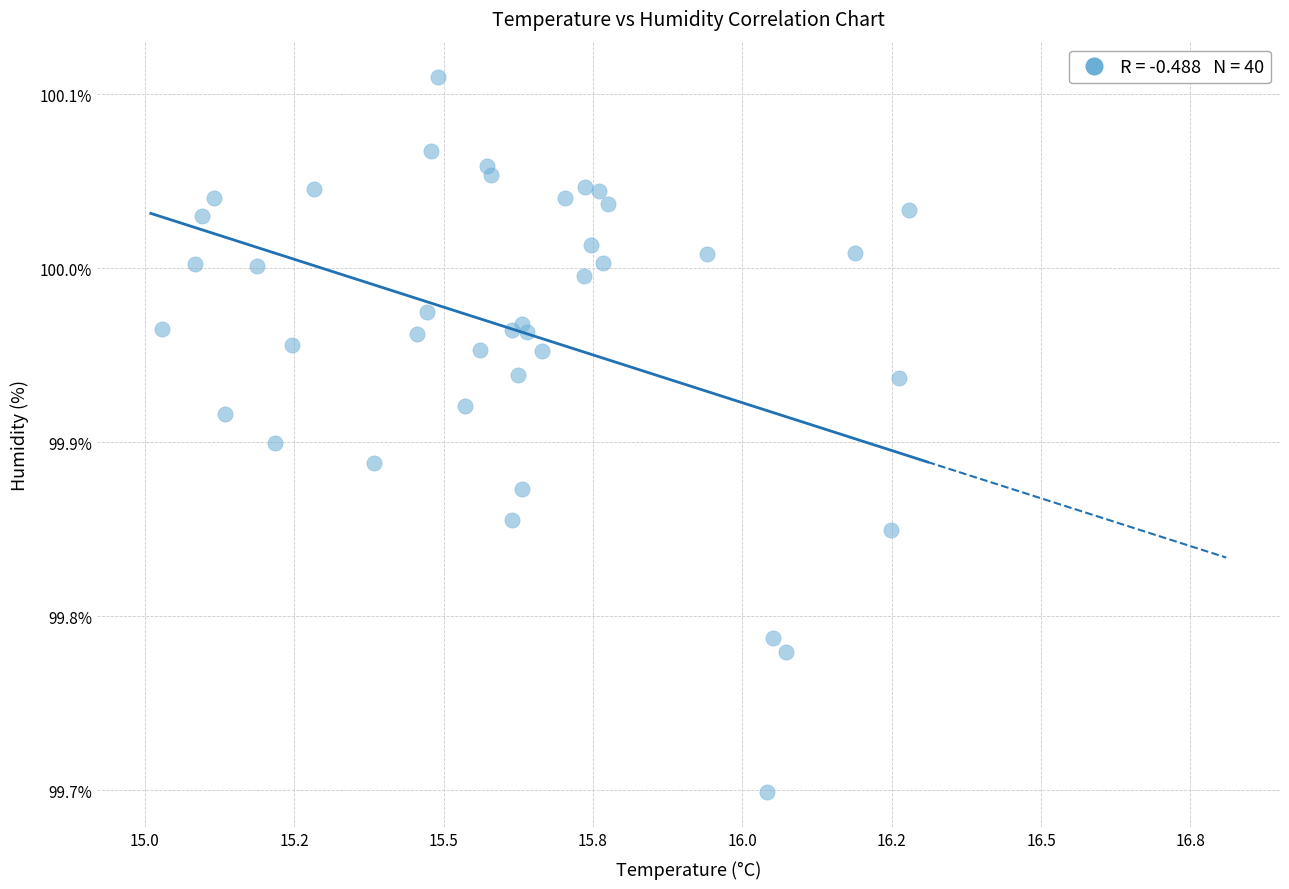

What Y value in the scatter plot is closest to 99?

99.7